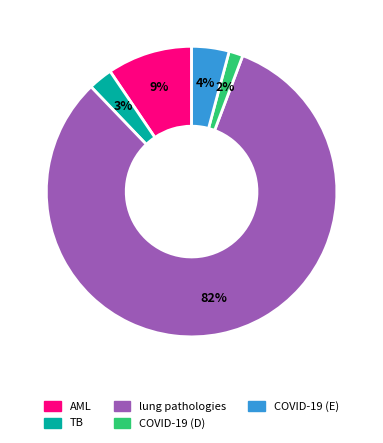

Which category has the biggest portion of the pie?

lung pathologies